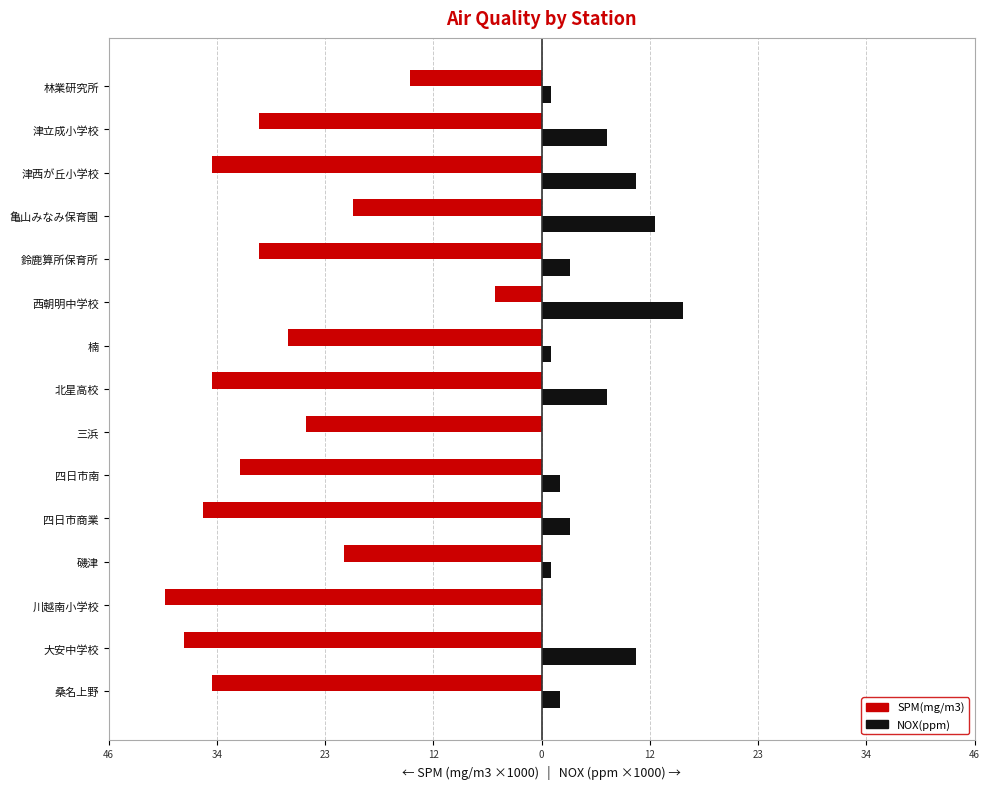

What is the minimum value shown in the chart?

-40